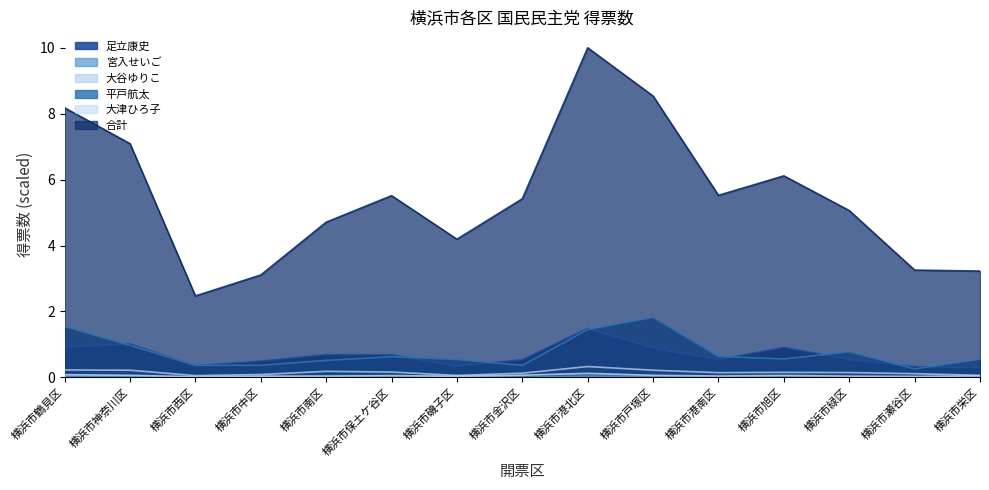

Which category has the lowest value across all series?

横浜市西区